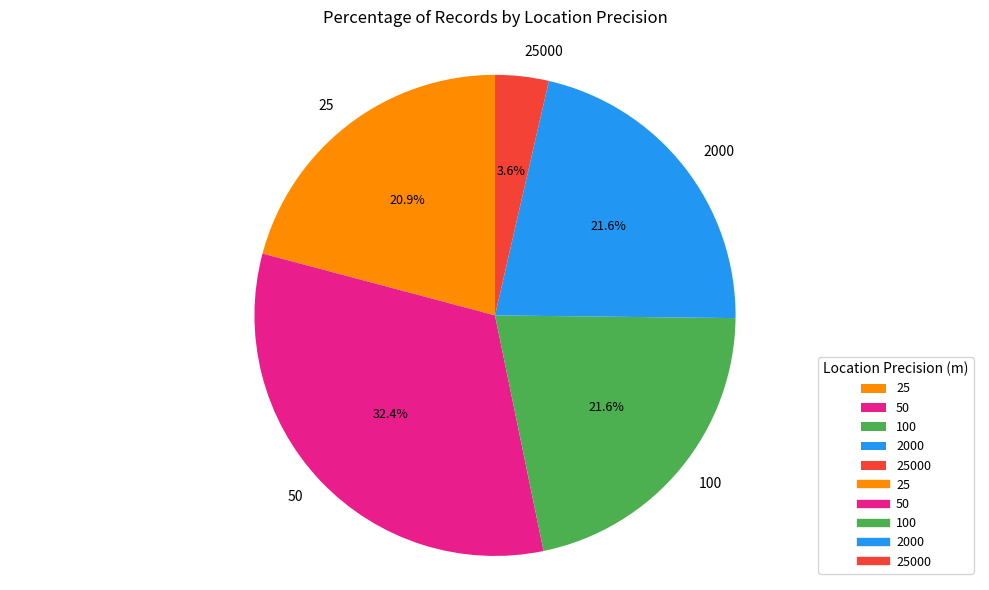

Is it true that 25000 is 15% of the pie?

False